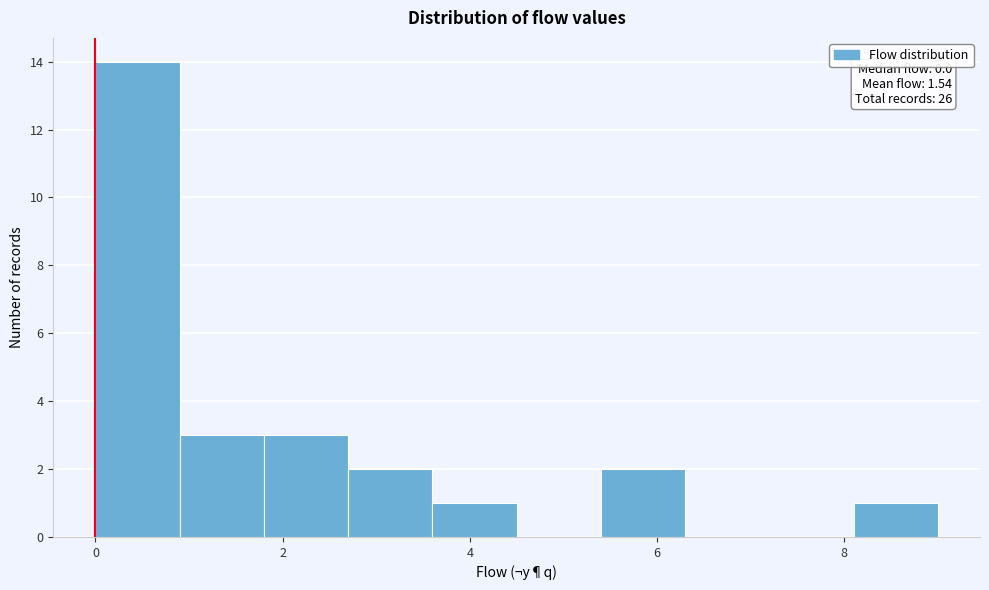

Over which range of the x-axis is the bar tallest?

0.0 to 0.9